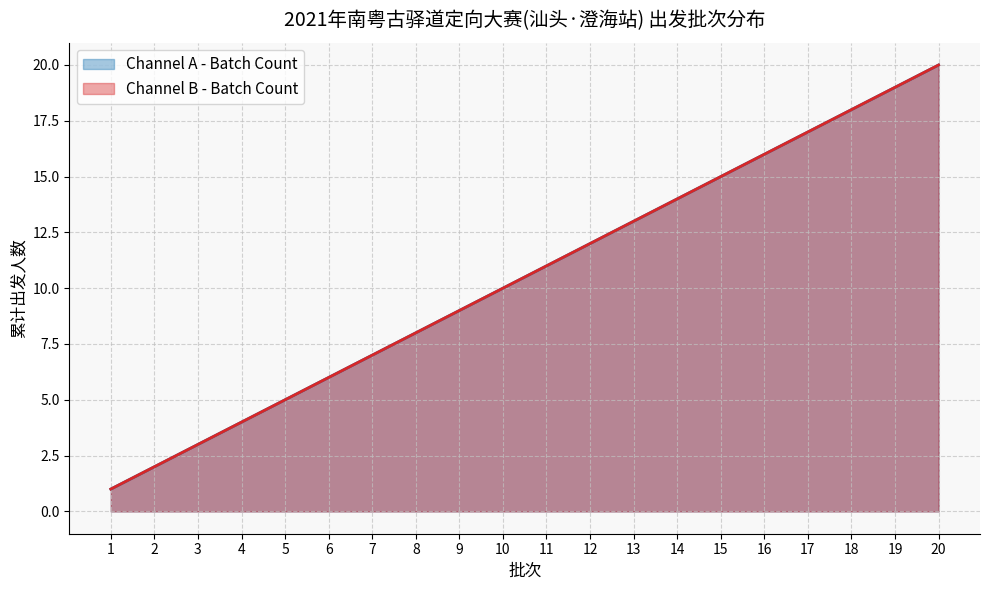

The value of Channel A - Batch Count at 20 is 33. True or false?

False